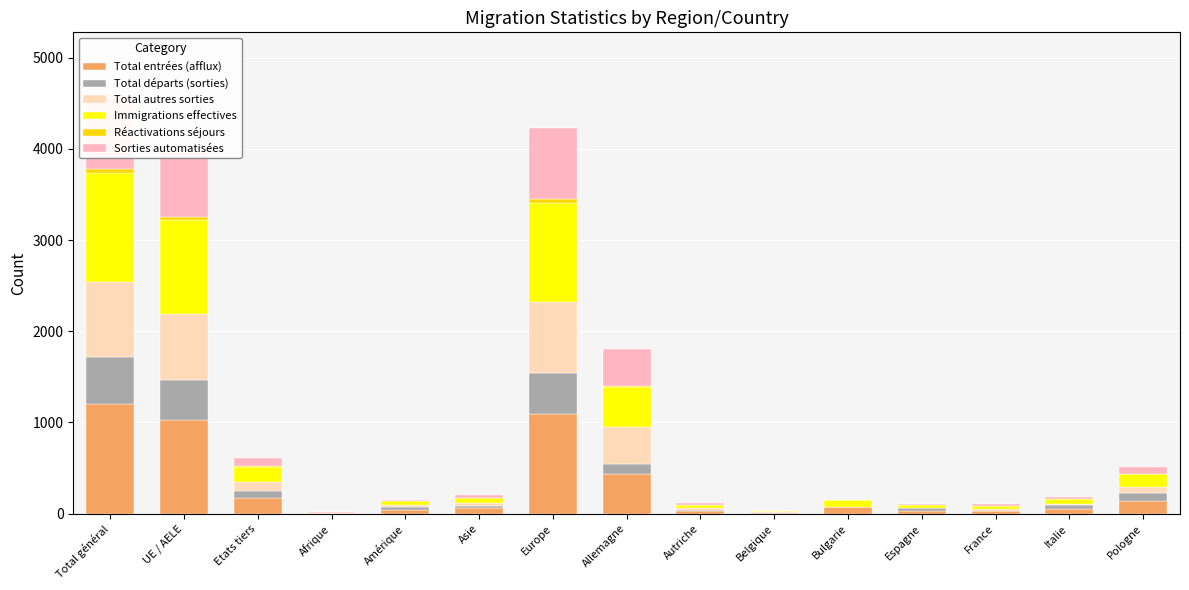

At which category is the sum across all series the highest?

Total général